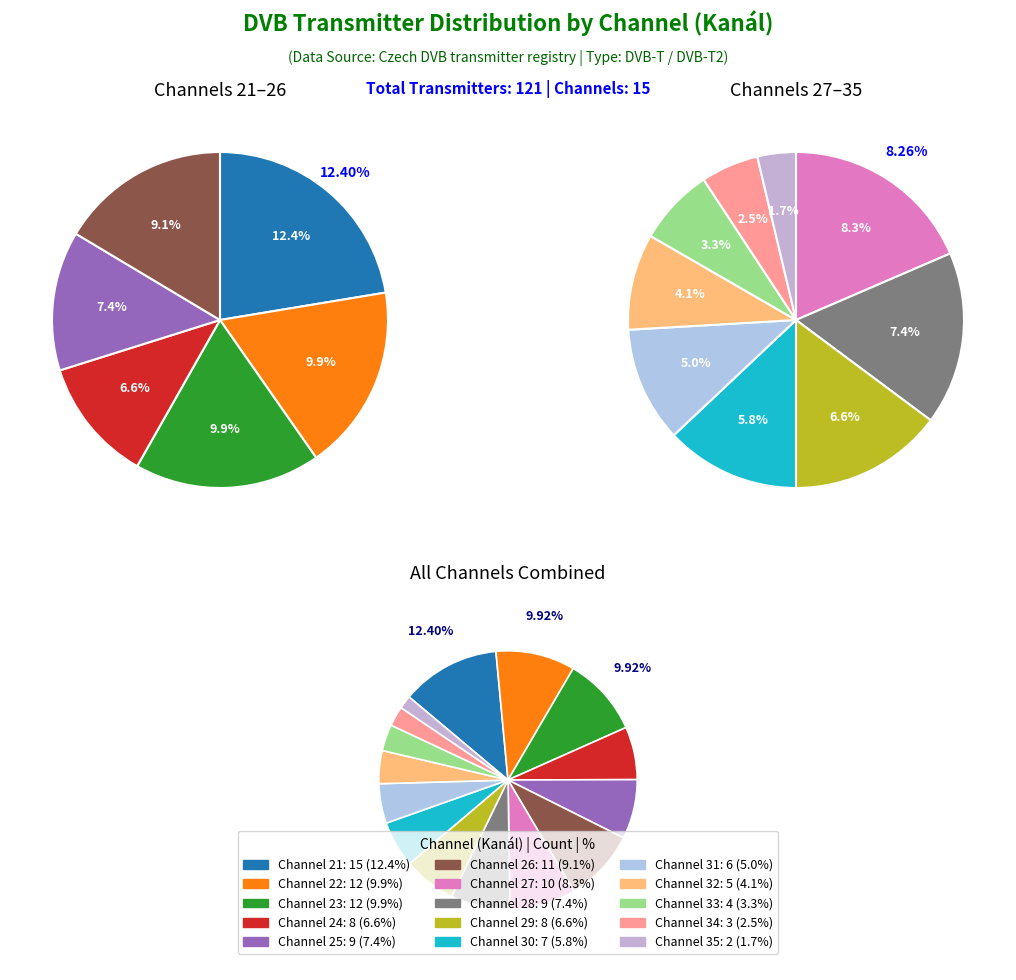

To the nearest percent, what portion does 28 represent?

7%